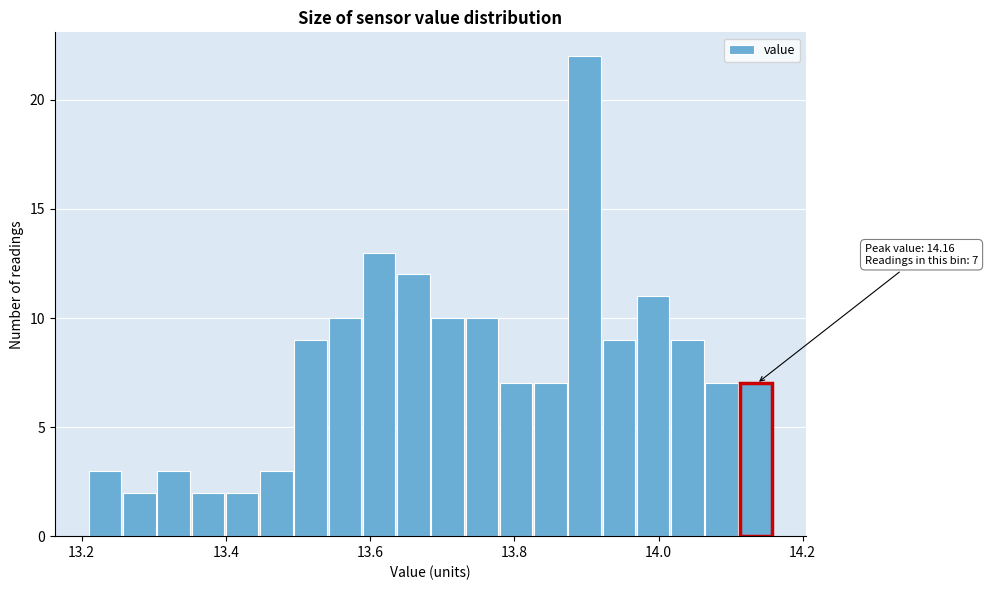

Around what value on the x-axis is the tallest bar? Give the approximate position of its centre, as read against the axis.

13.90